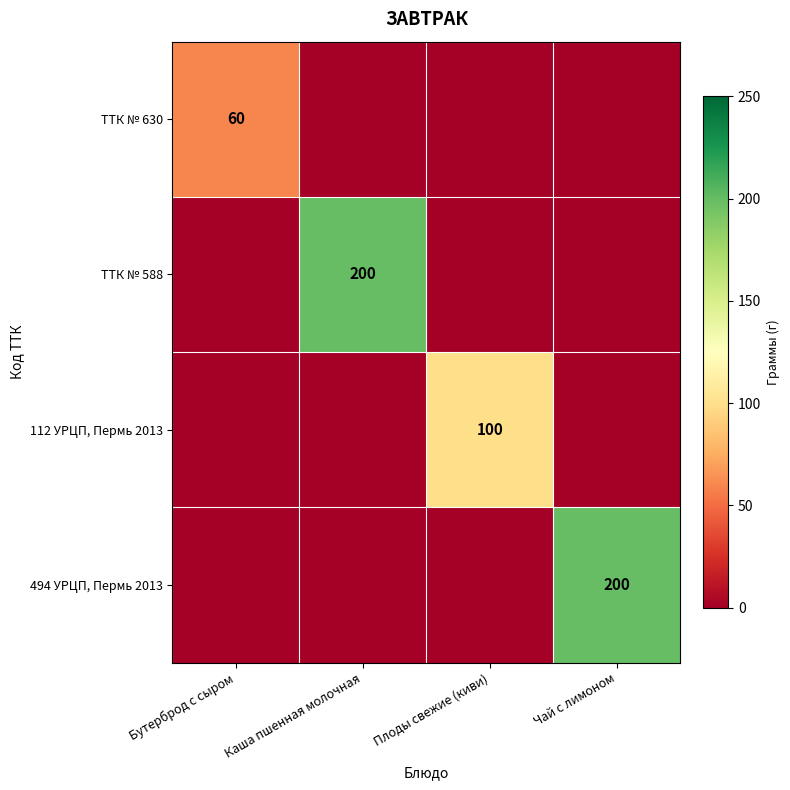

Is it true that 494 УРЦП, Пермь 2013 equals 200 at Чай с лимоном?

True